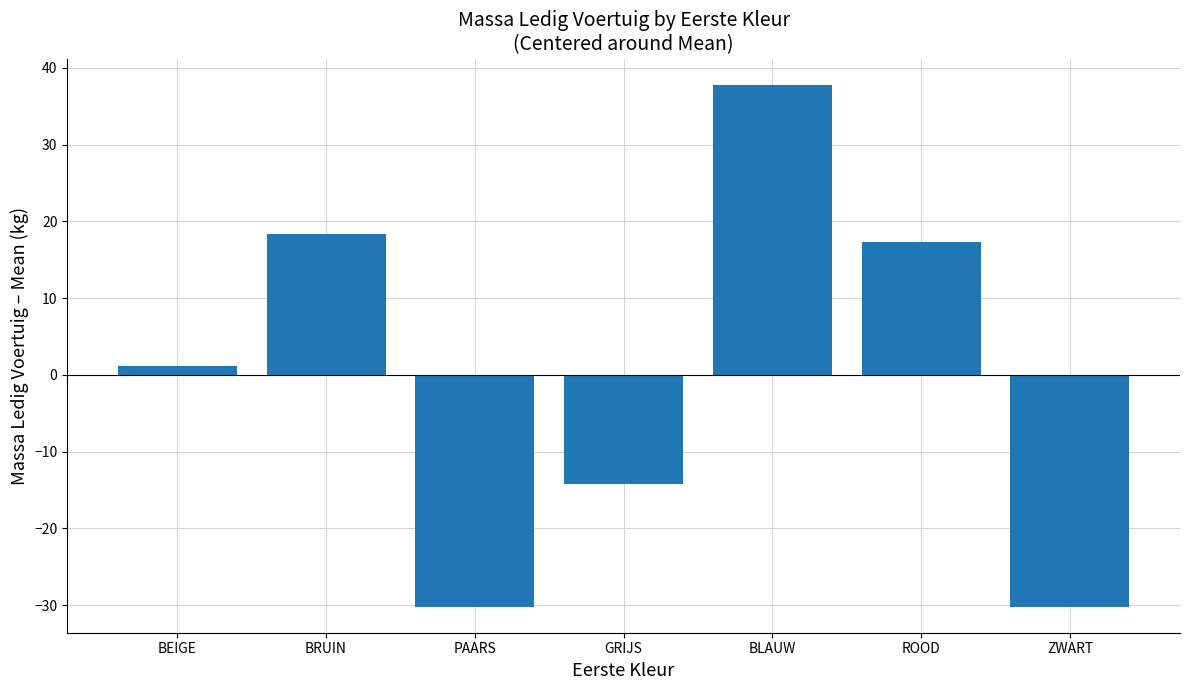

Is it true that the value at ROOD is 27.3?

False